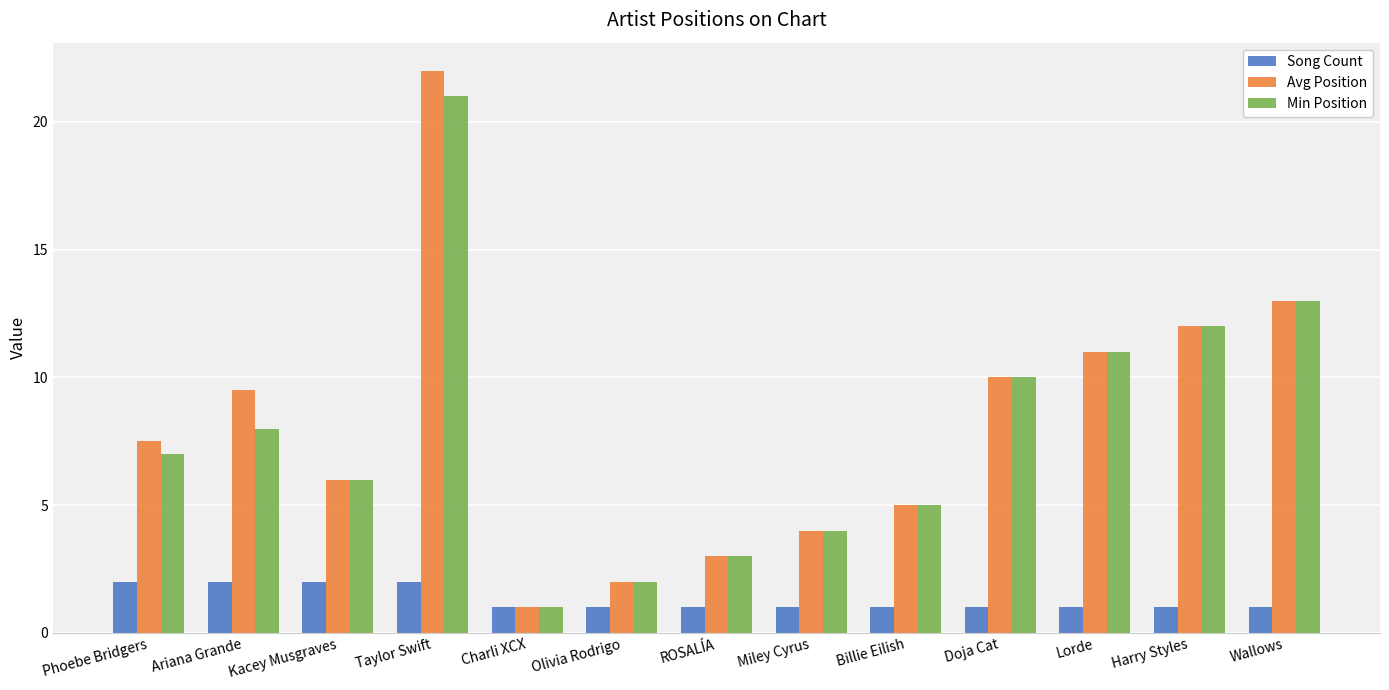

What is the minimum value for Avg Position?

1.0